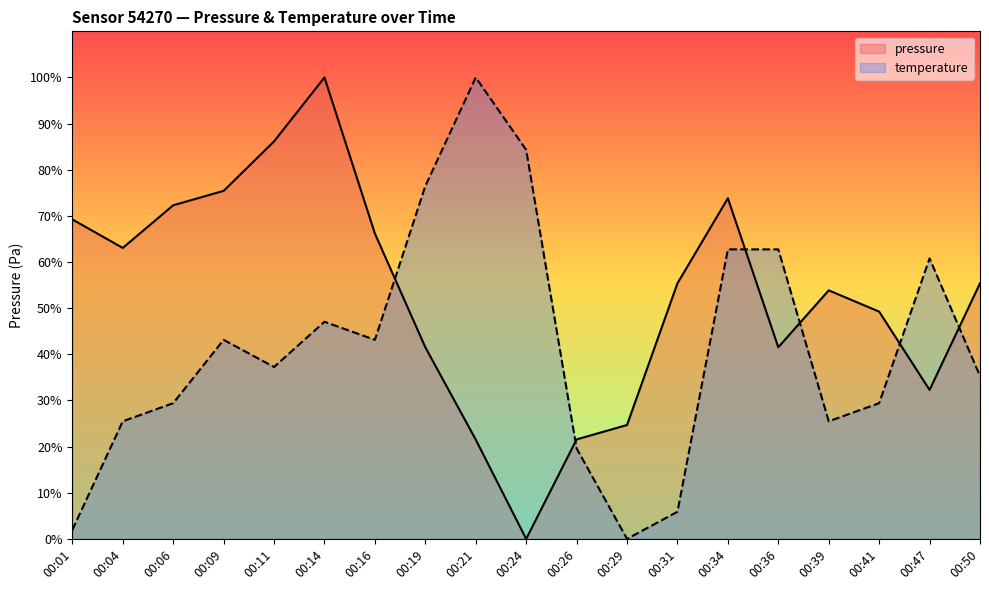

Rank the series by their average value, from highest to lowest.

pressure, temperature